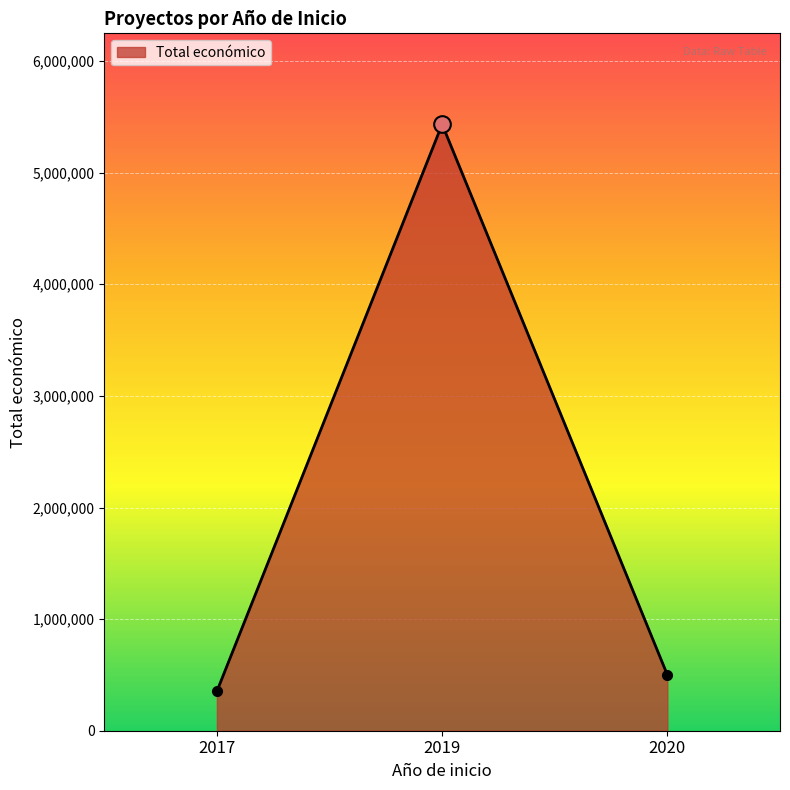

Rank the categories by value from lowest to highest.

2017, 2020, 2019